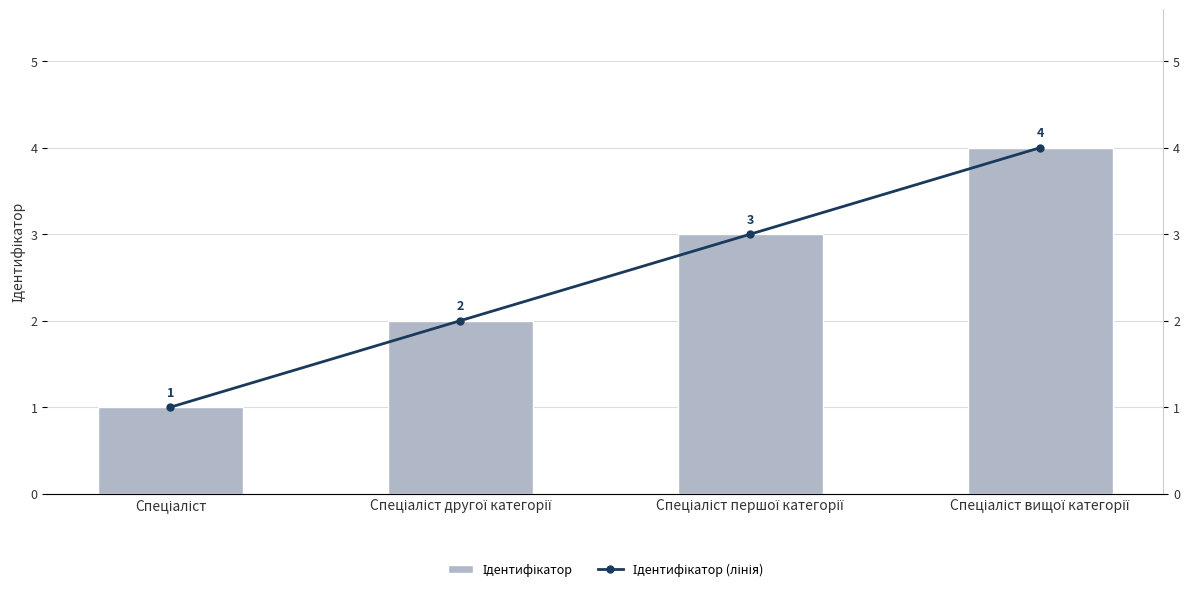

True or false: Ідентифікатор (лінія) has a value of 3 at Спеціаліст другої категорії.

False